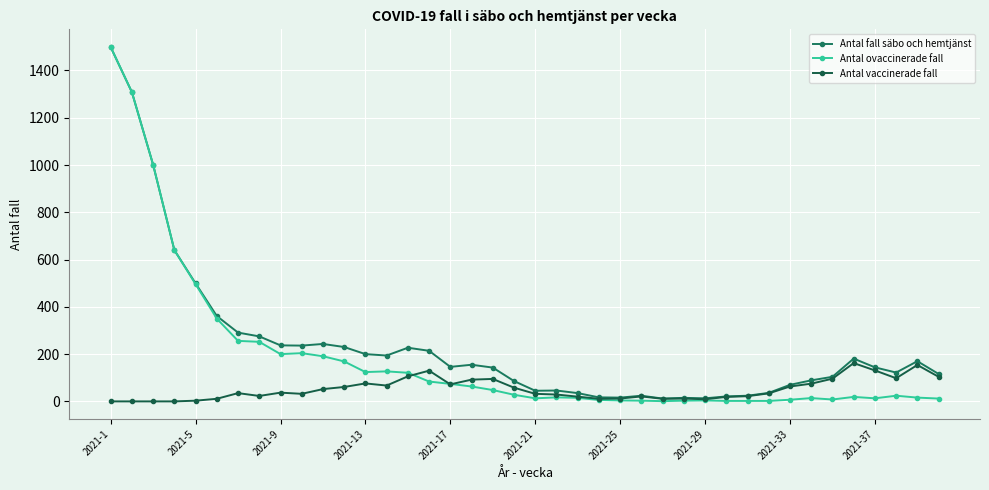

How many series are shown in this chart?

3